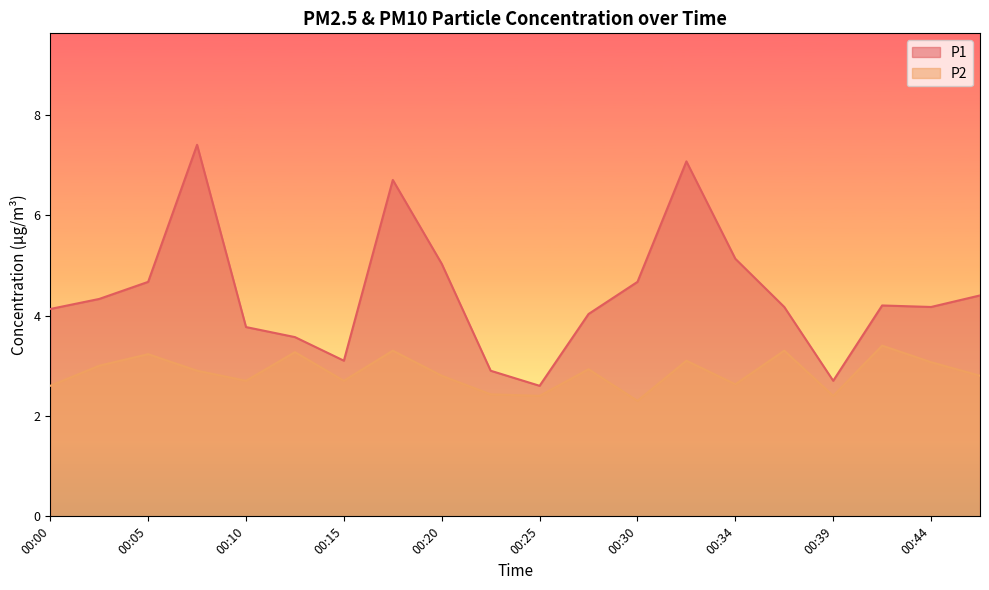

How many lines are shown in the chart?

2